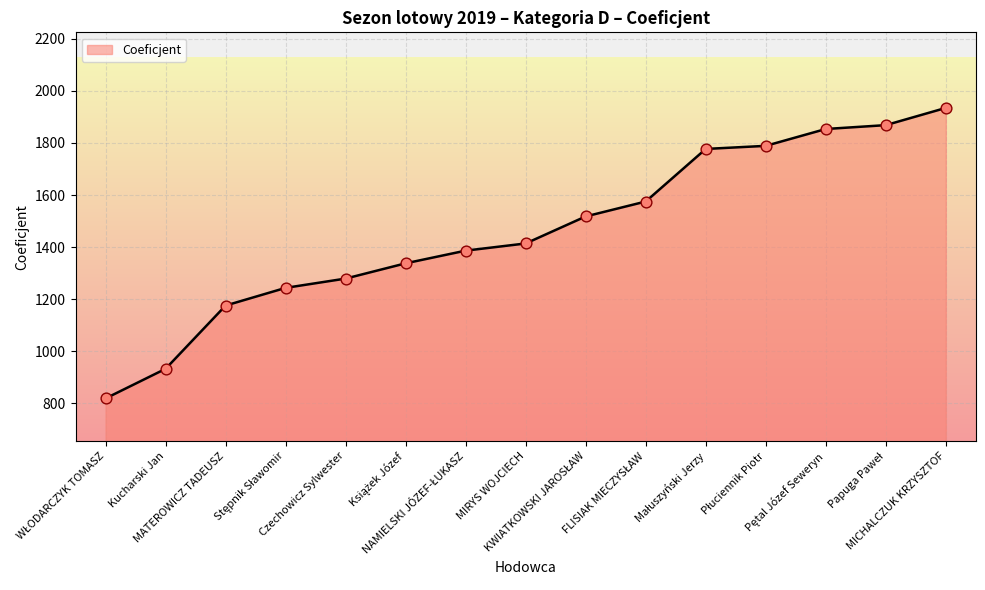

What is the greatest value displayed?

1934.6